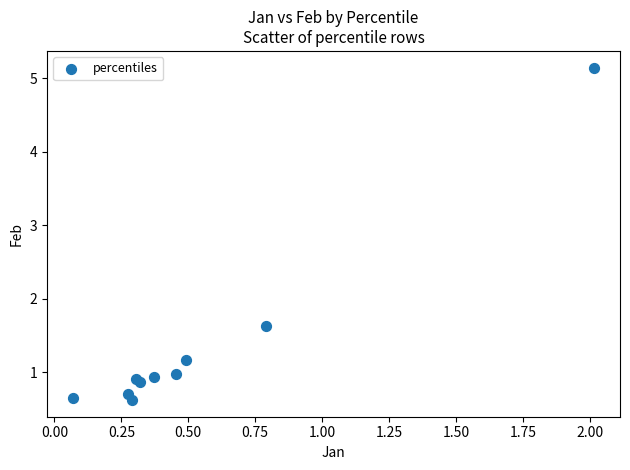

What Y value in the scatter plot is closest to 2?

1.6